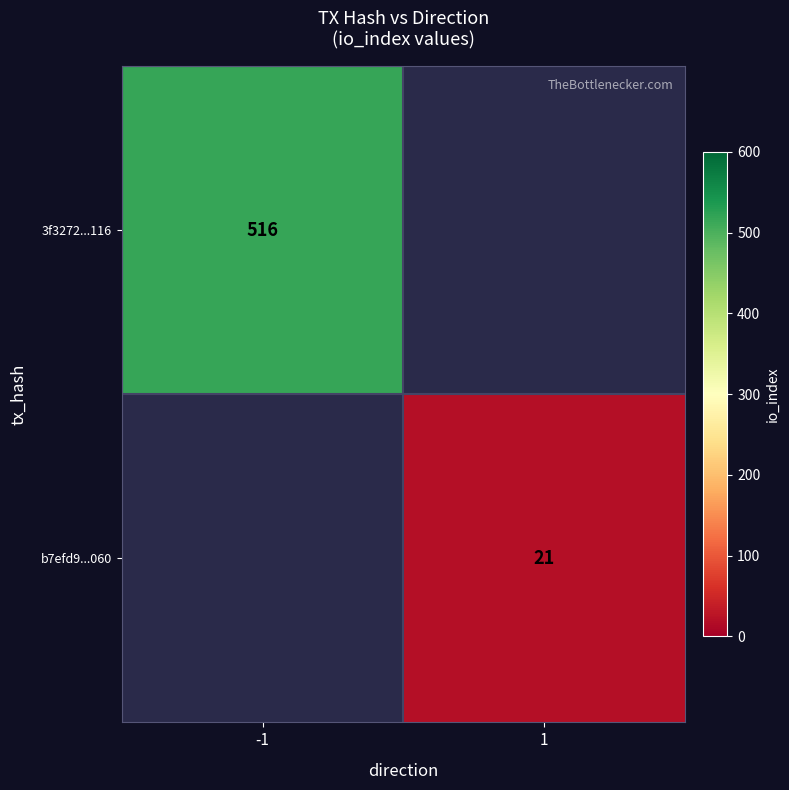

Is it true that b7efd9...060 equals 30 at 1?

False